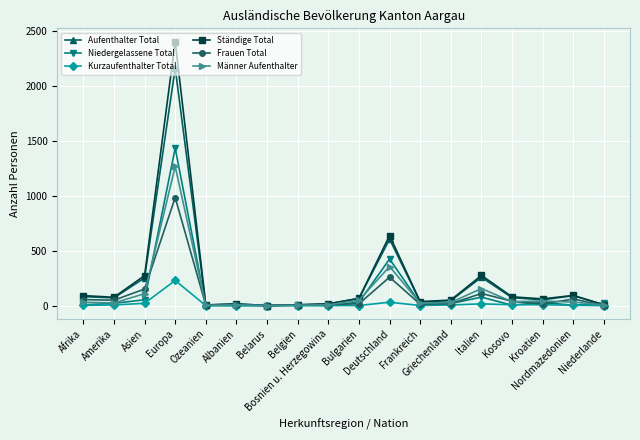

Count the number of data series in this chart.

6